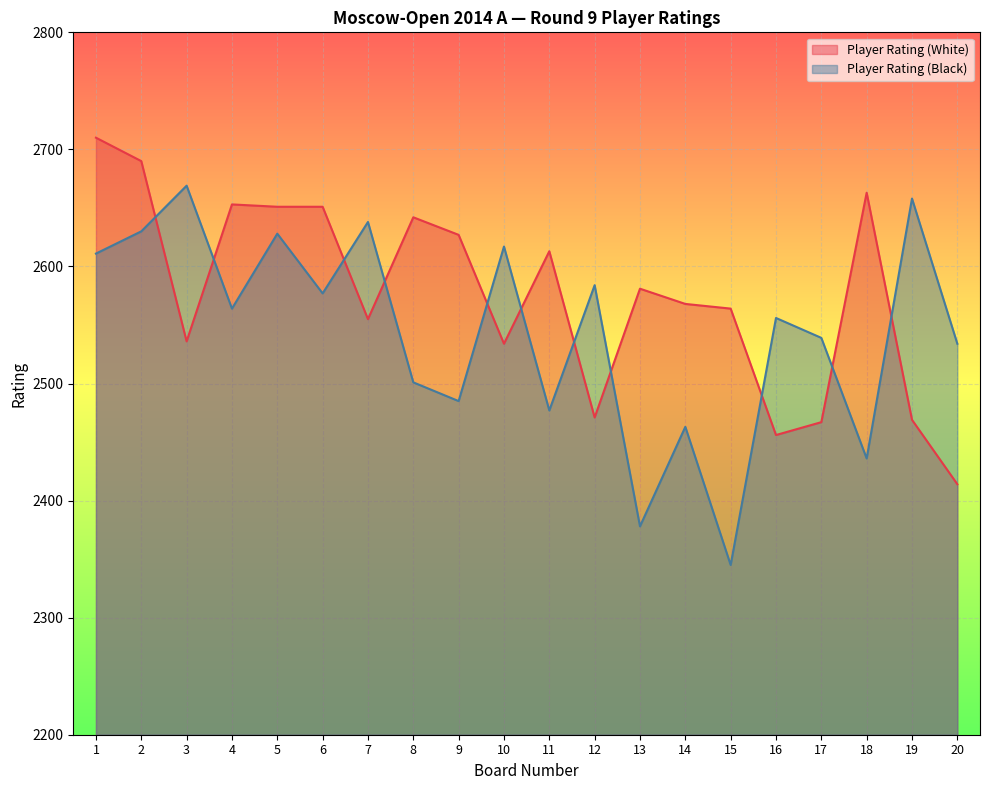

How many times do Player Rating (White) and Player Rating (Black) cross each other?

11